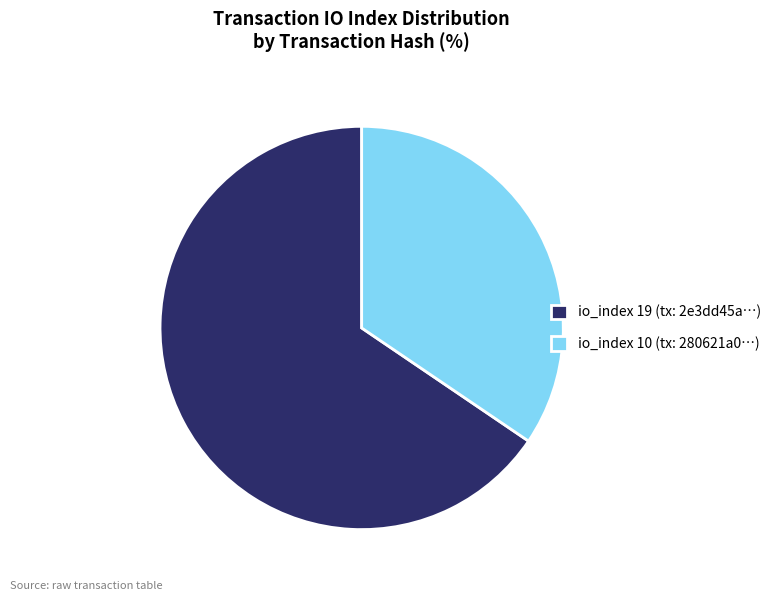

Does io_index 19 account for over 50% of the chart?

Yes